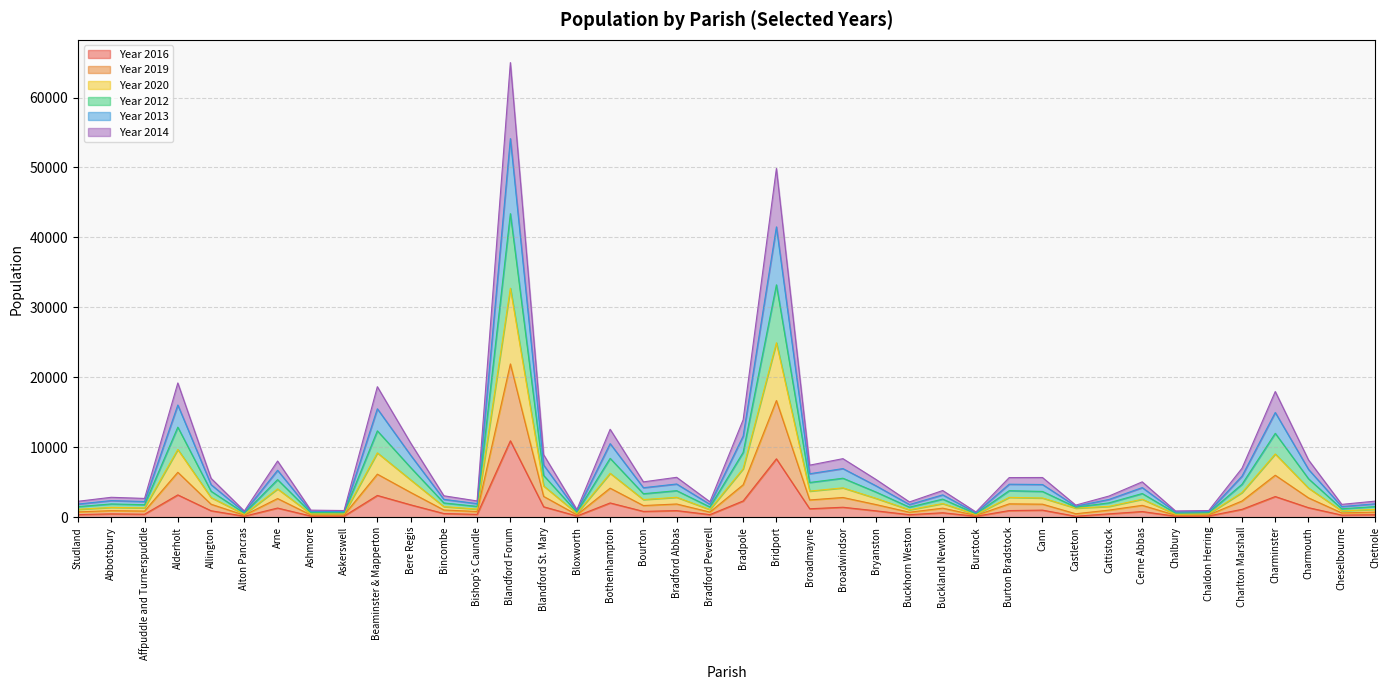

True or false: Year 2020 has more than 2 points higher than both neighbors.

True